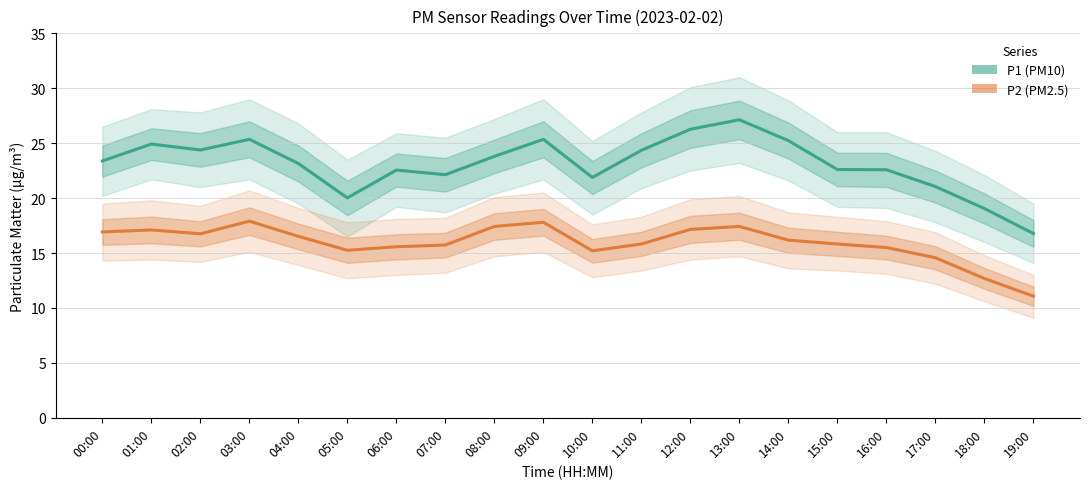

At which category does the chart reach its peak across all series?

13:00